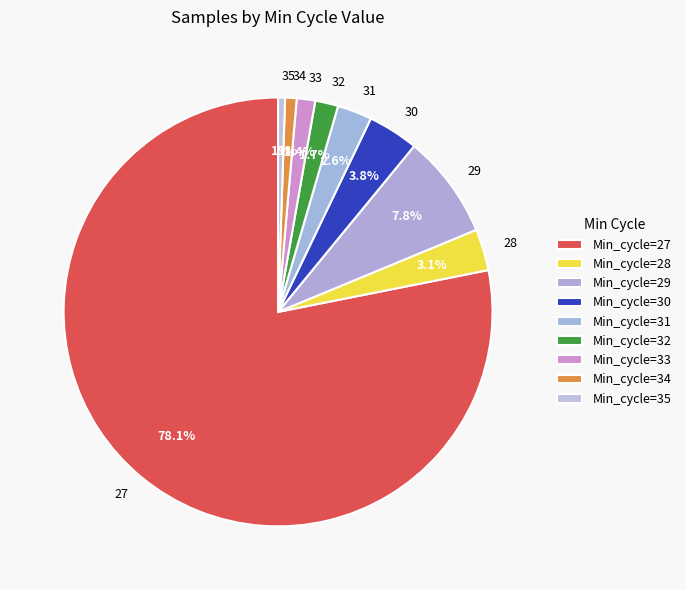

How many segments does this pie chart have?

9